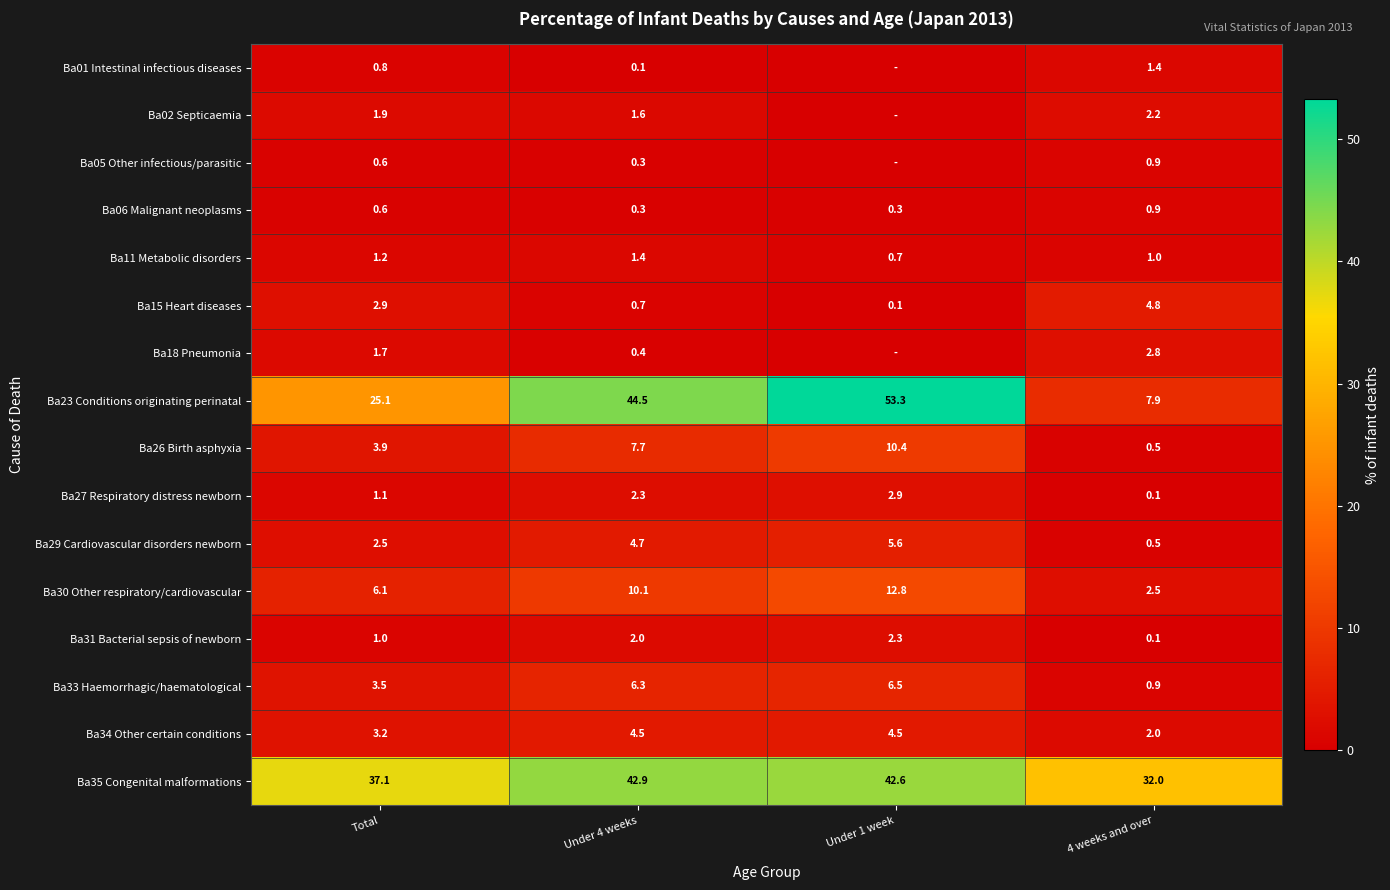

What is the average value of the Ba06 Malignant neoplasms series?

0.5